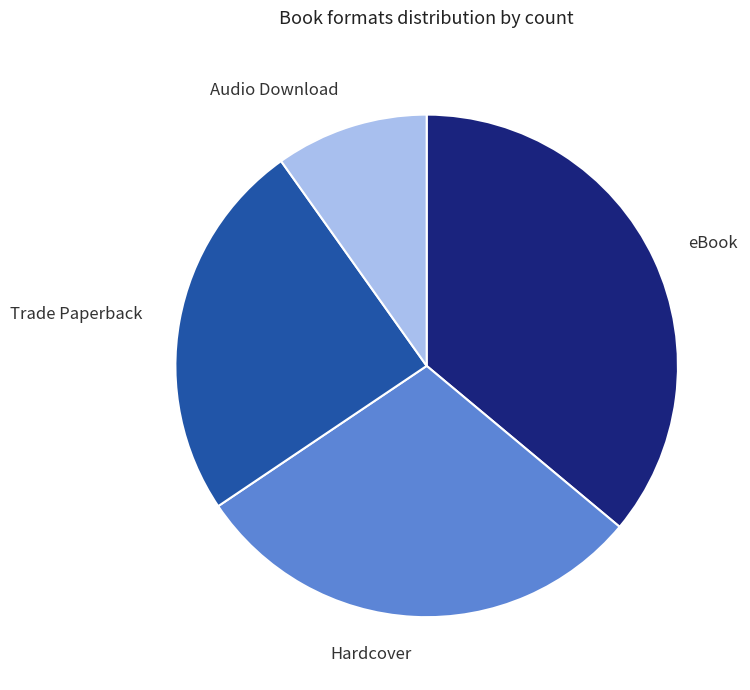

Do Hardcover and Audio Download together represent more than half of the pie?

No